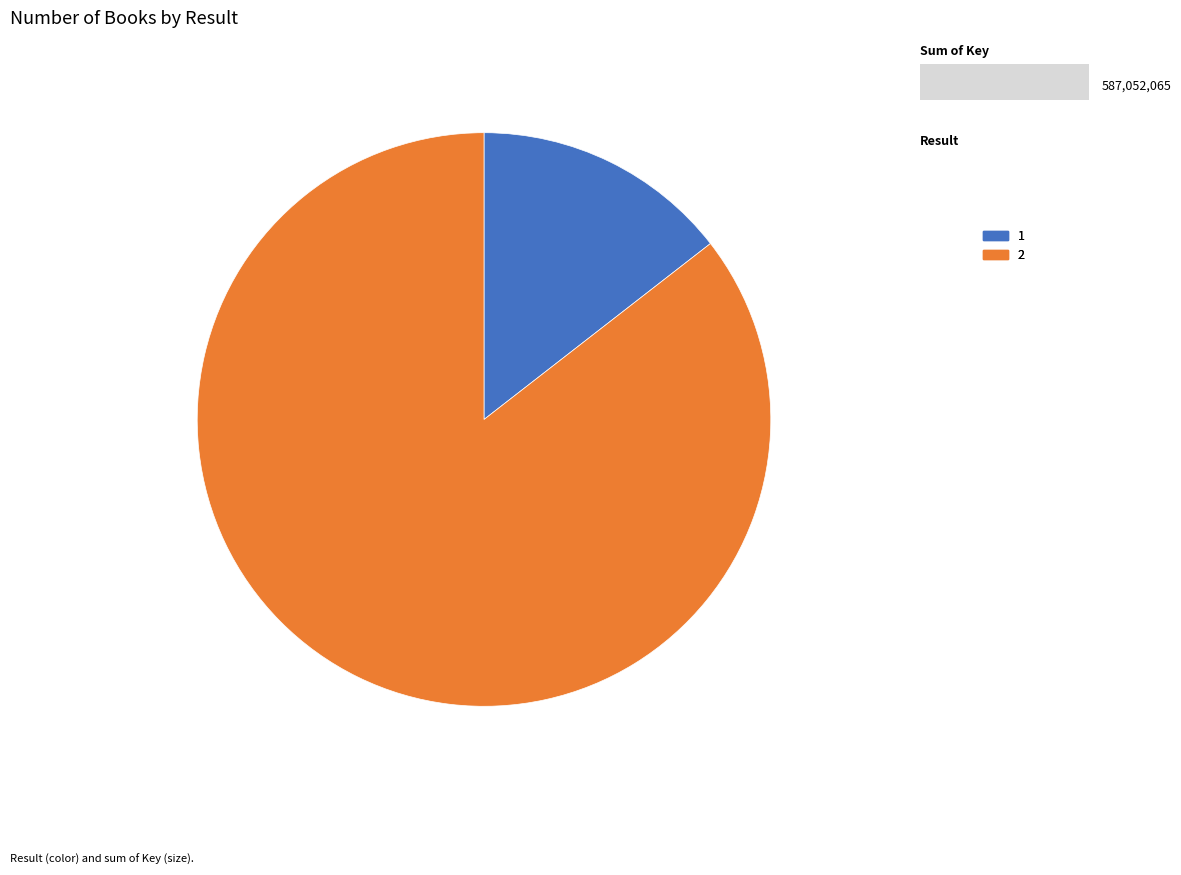

Count the number of slices in the pie.

2